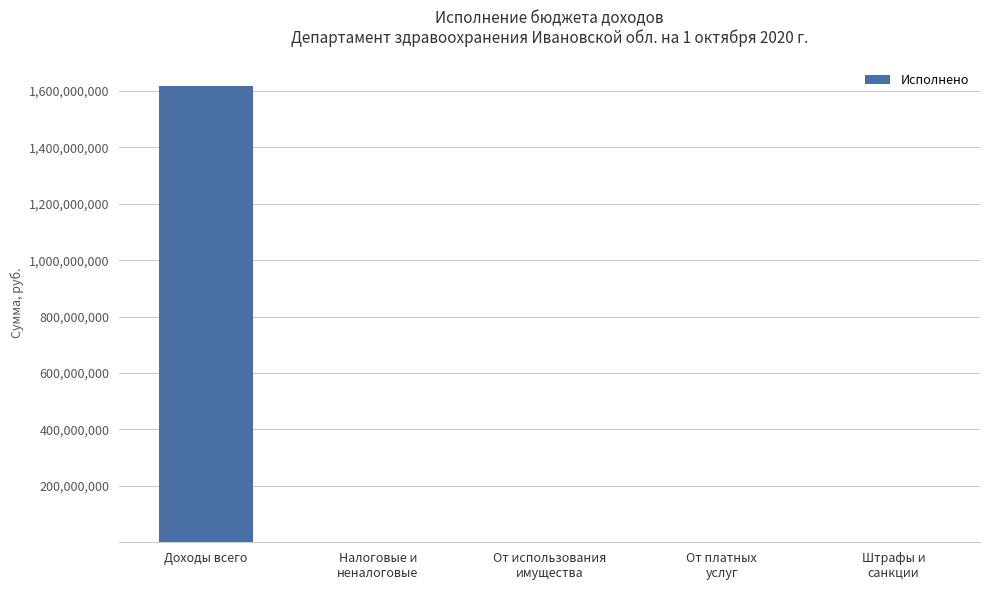

What is the sum of all values?

1621189248.9